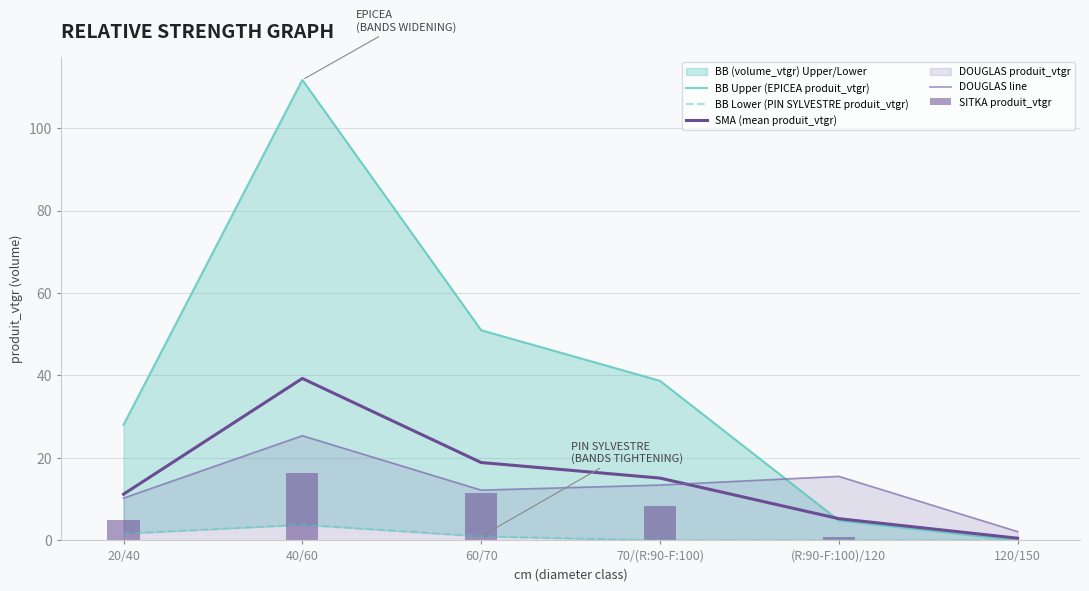

How many values in BB Lower (PIN SYLVESTRE produit_vtgr) are above zero?

3